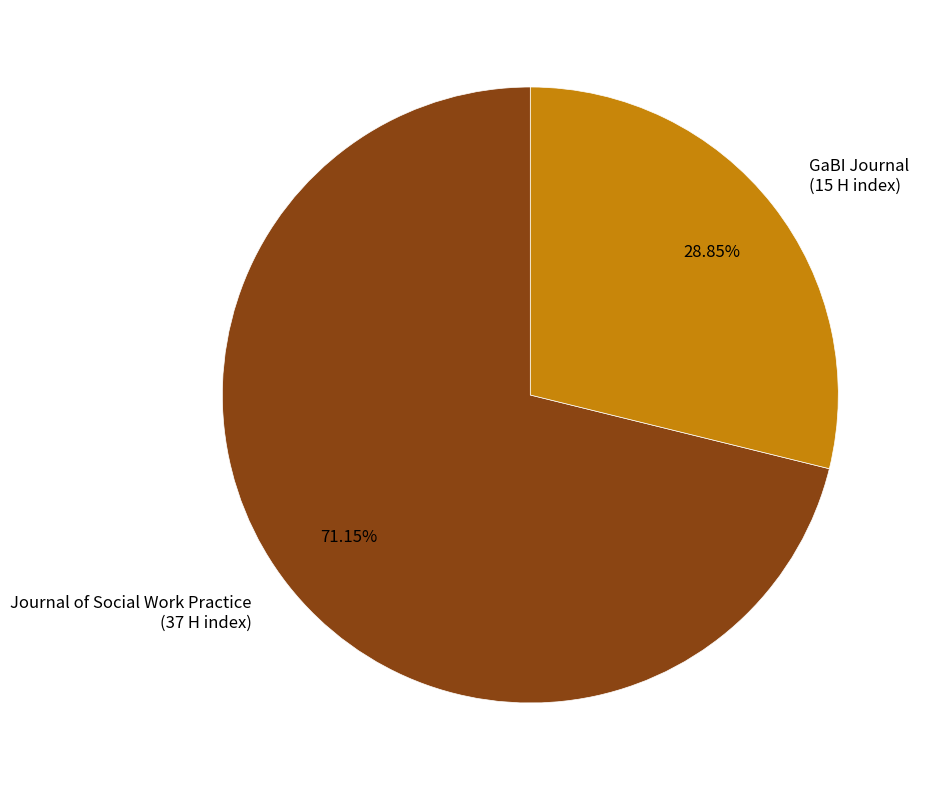

True or false: GaBI Journal accounts for 40% of the total.

False